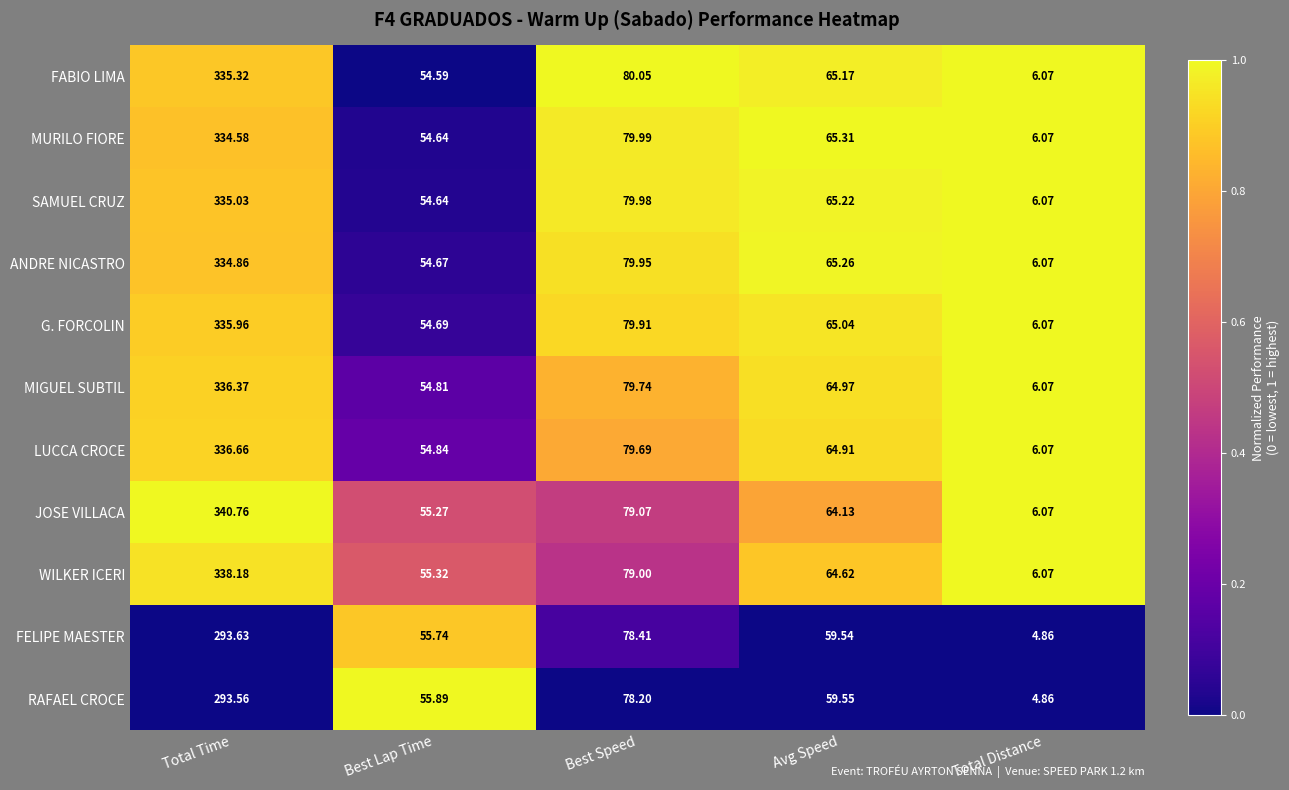

Is the value of FABIO LIMA at Total Distance greater than the value of LUCCA CROCE at Best Lap Time?

No